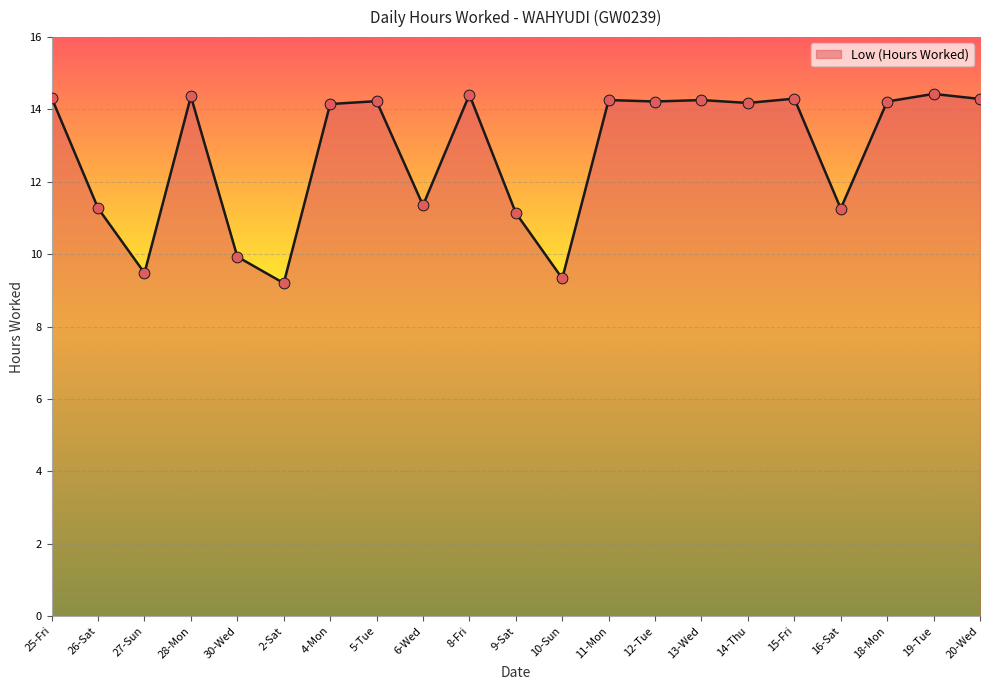

What is the ratio of the value at 5-Tue to the value at 14-Thu?

1.0